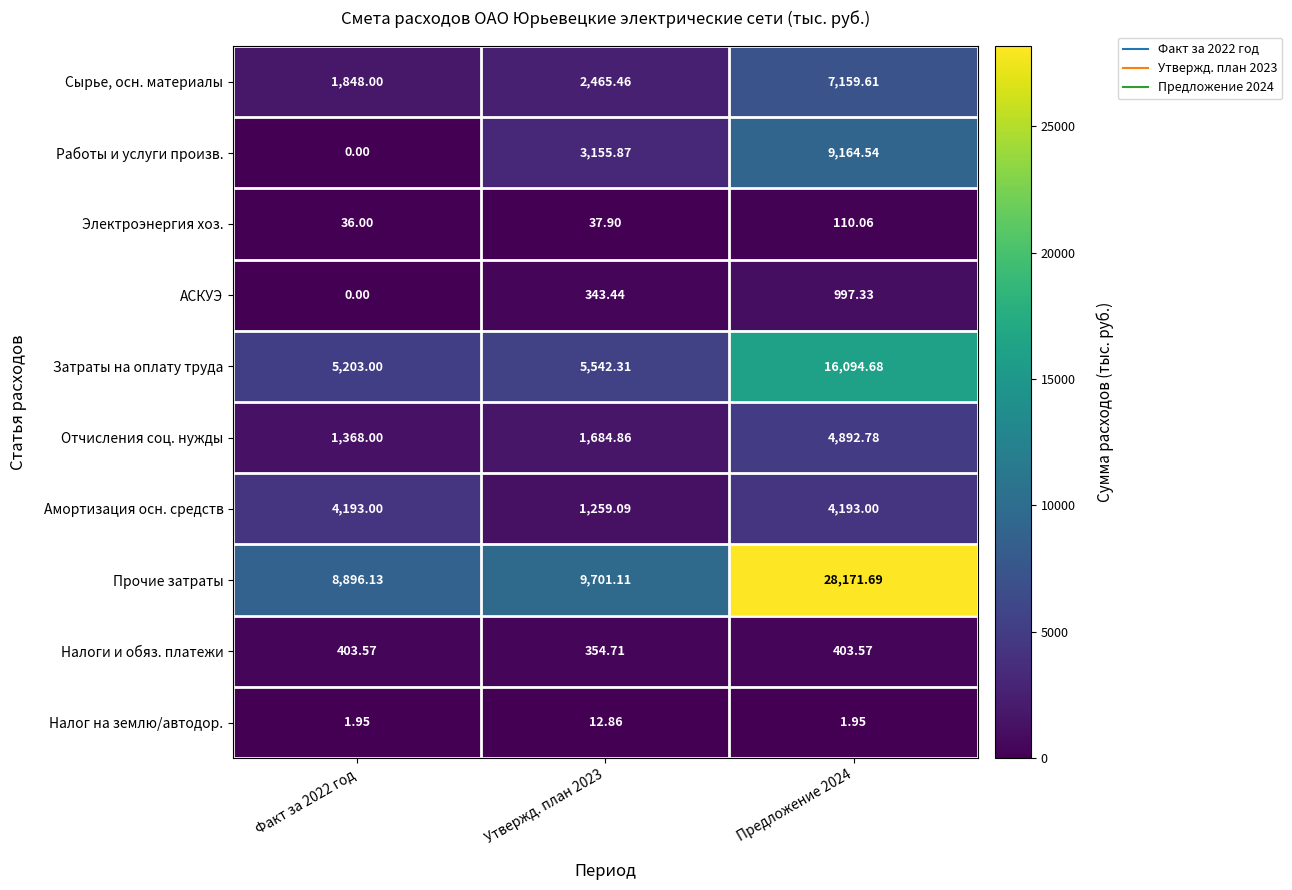

At how many categories does at least one series exceed 18028?

1